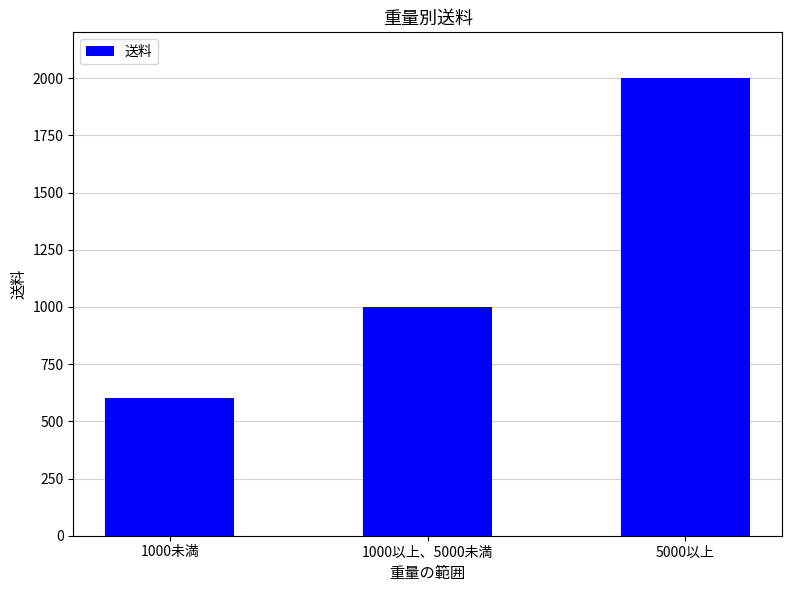

At which category does the chart reach its peak across all series?

5000以上